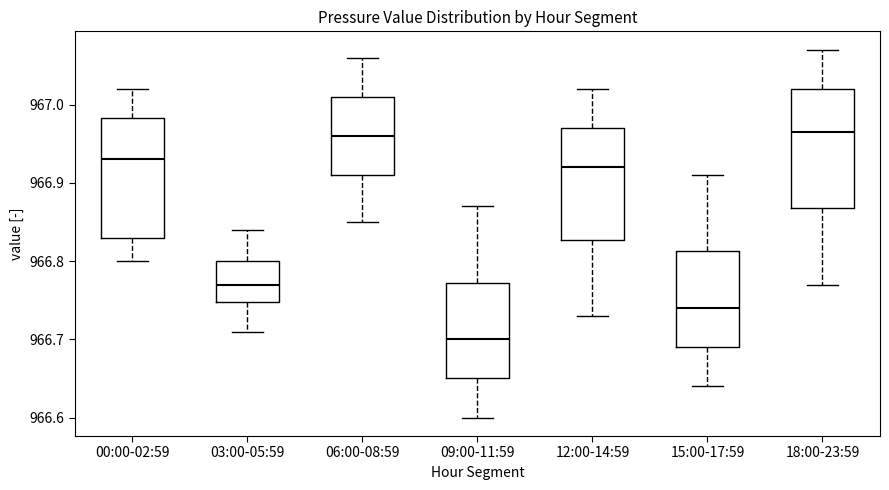

Where does the median line of the box for 06:00-08:59 sit on the y-axis? The values are not printed on the chart, so give them approximately, as read against the axis.

966.96